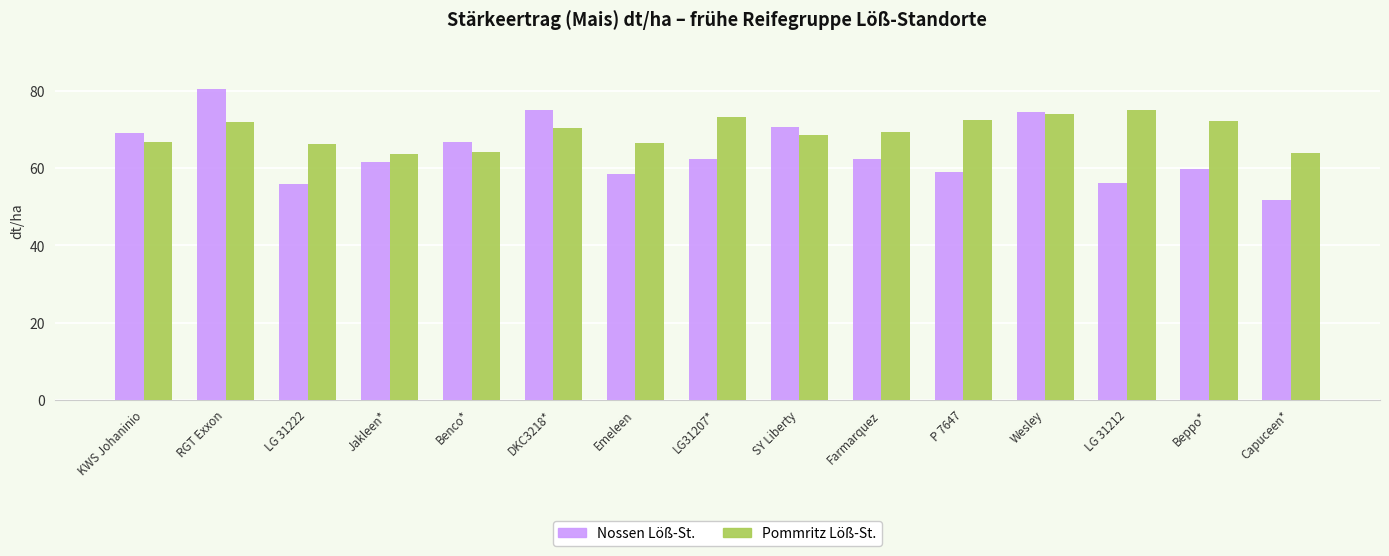

At which category is the sum across all series the highest?

RGT Exxon